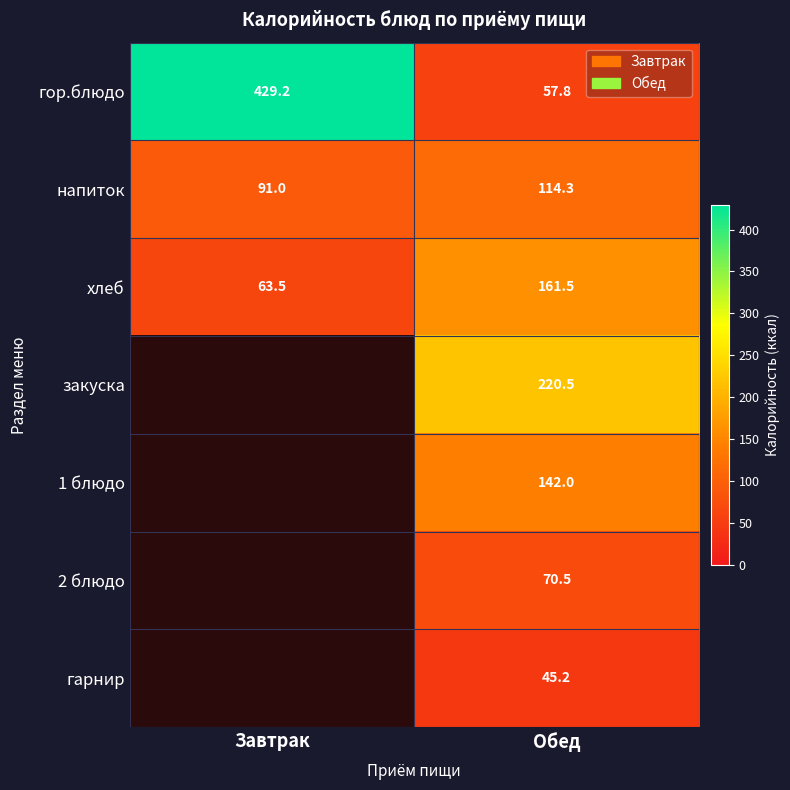

How many data points in гор.блюдо are less than 429?

1